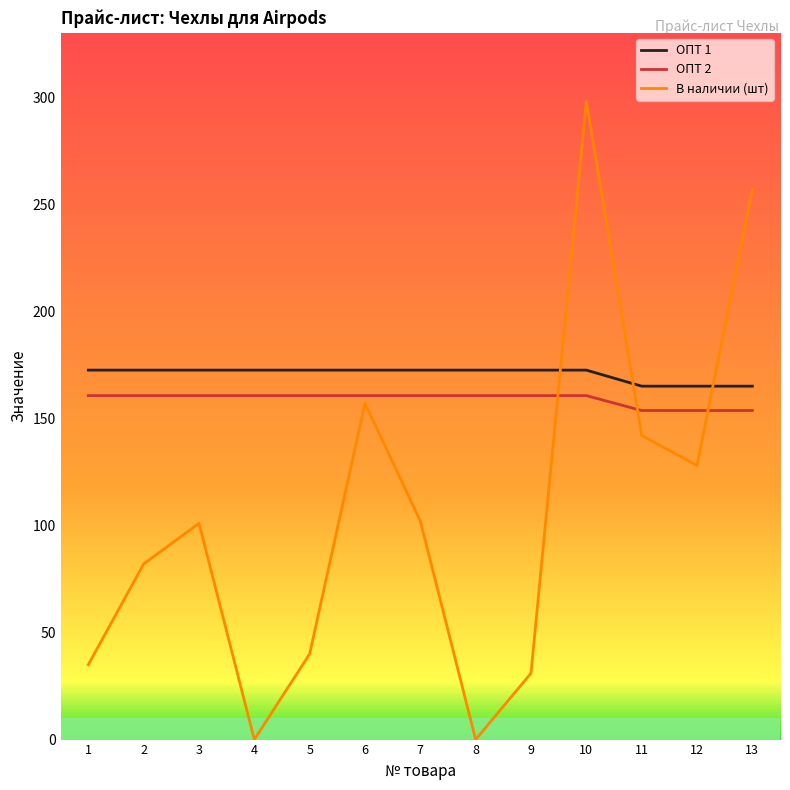

What is the total value across all series at 9?

364.1